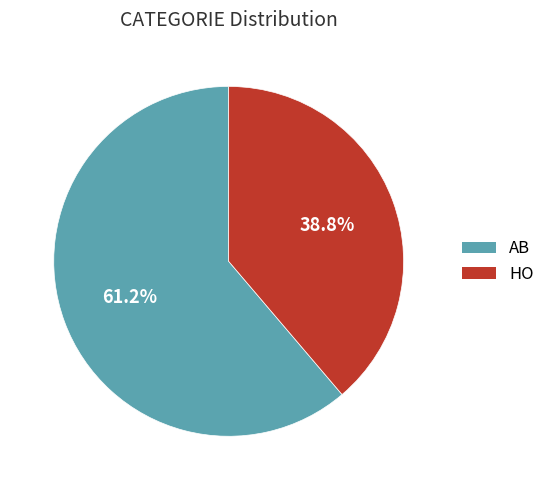

To the nearest percent, what percentage of the pie is HO?

39%